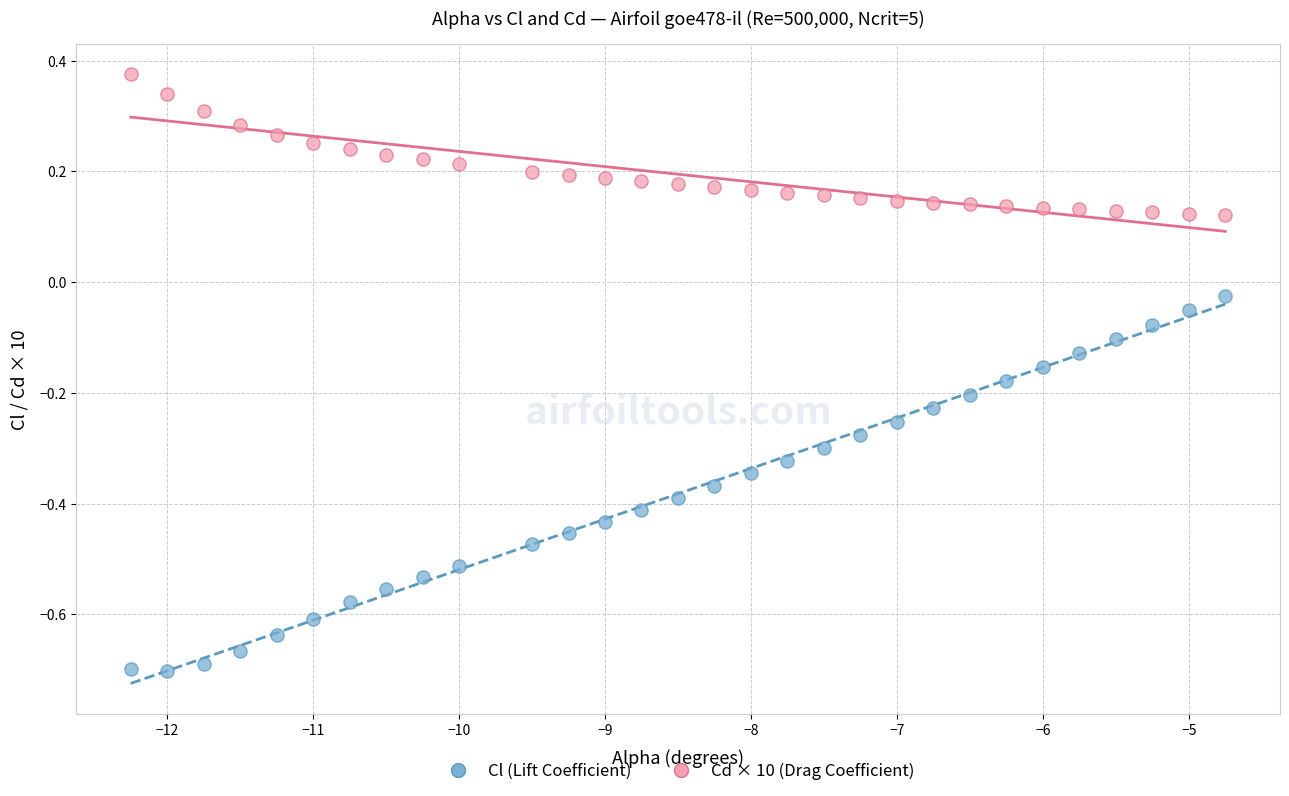

What are all the series names shown in the legend?

Cl (Lift Coefficient), Cd × 10 (Drag Coefficient)